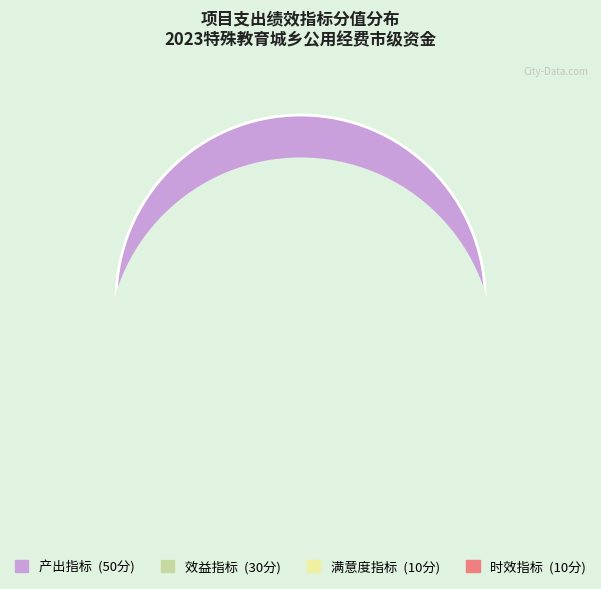

Between 效益指标 and 满意度指标, which is larger?

效益指标